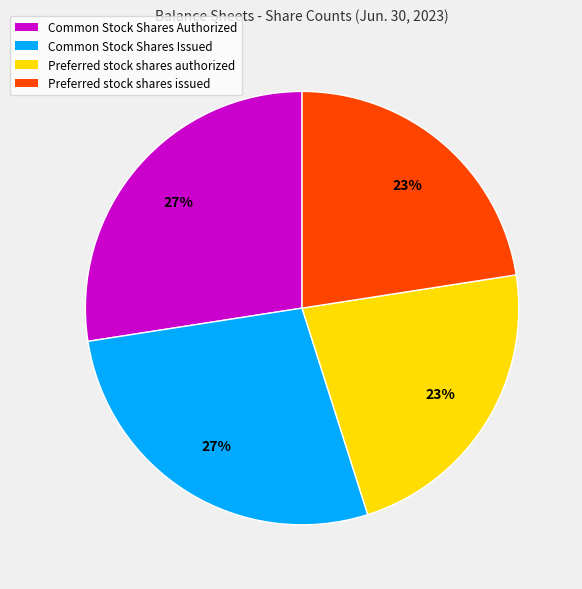

What is the ratio of the value at Common Stock Shares Issued to the value at Preferred stock shares authorized?

1.2